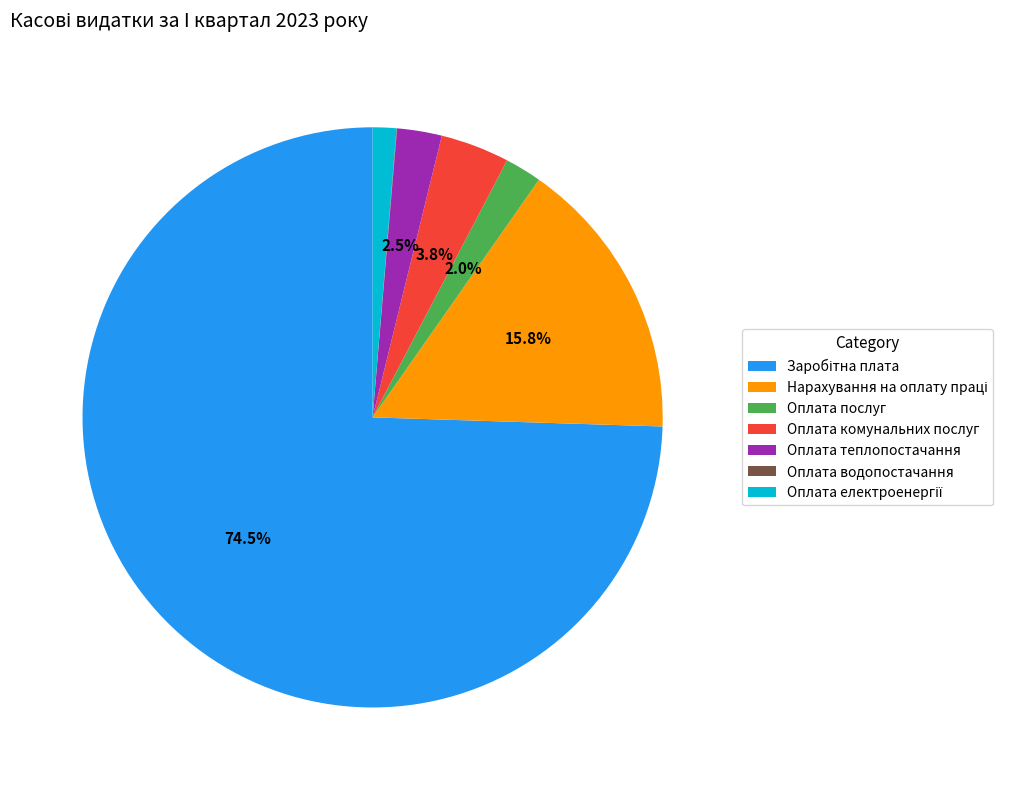

How much of the chart is everything except Оплата послуг?

98.0%